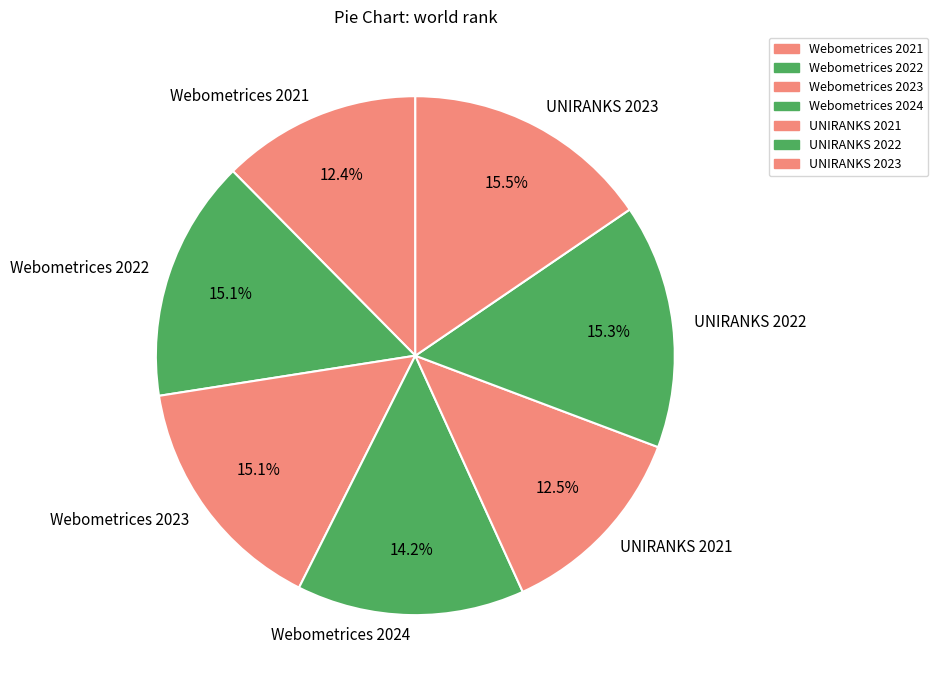

How many slices are in this pie chart?

7